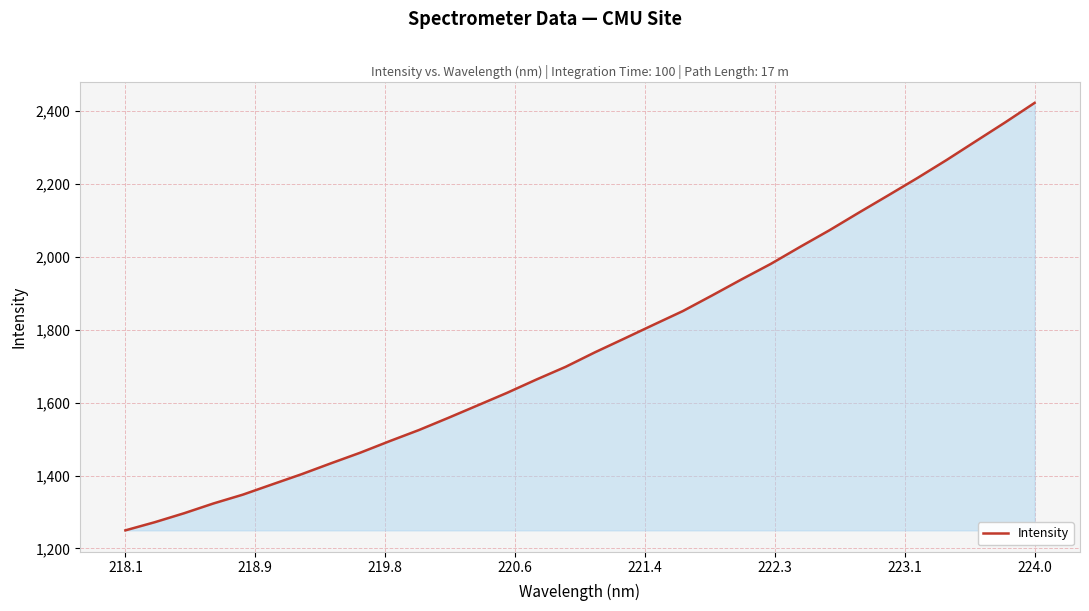

What is the greatest value displayed?

2421.7